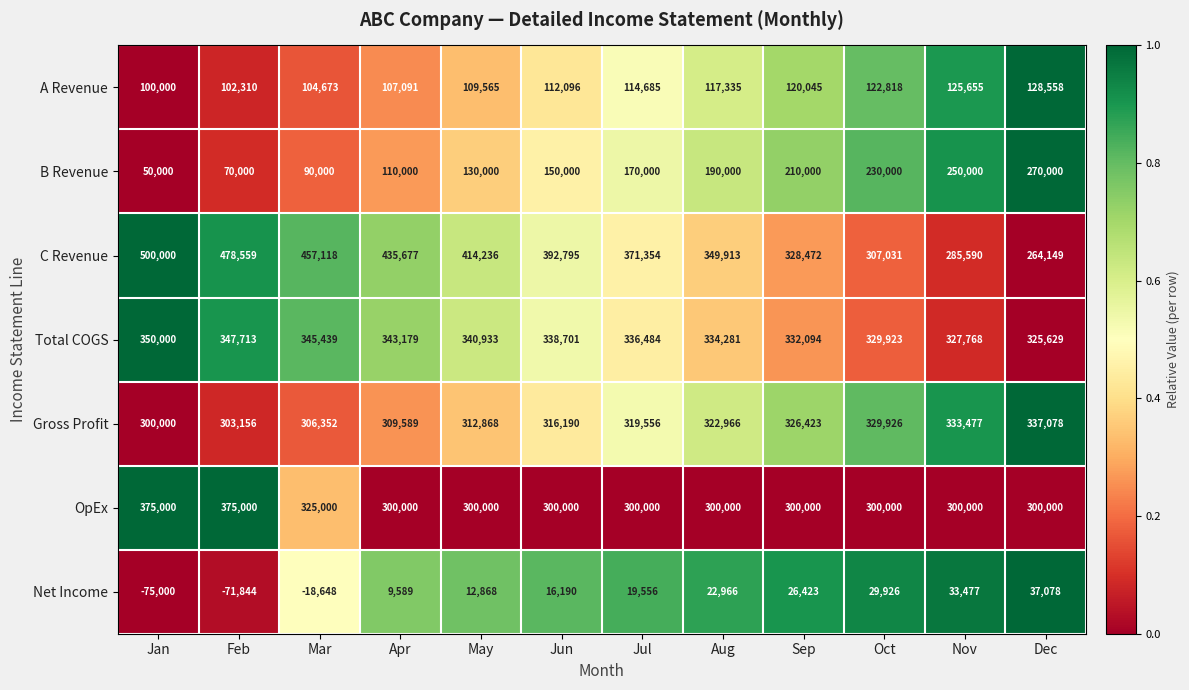

At how many categories does at least one series exceed 0?

12